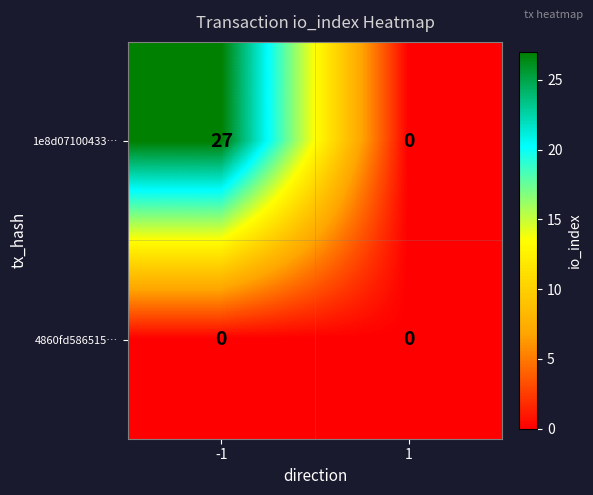

Reading right to left, transcribe all the data shown in this chart.

1e8d07100433…: 0	27
4860fd586515…: 0	0